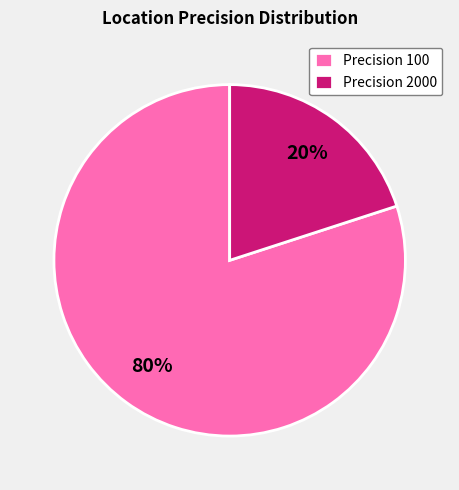

What is the smallest slice in the pie chart?

Precision 2000